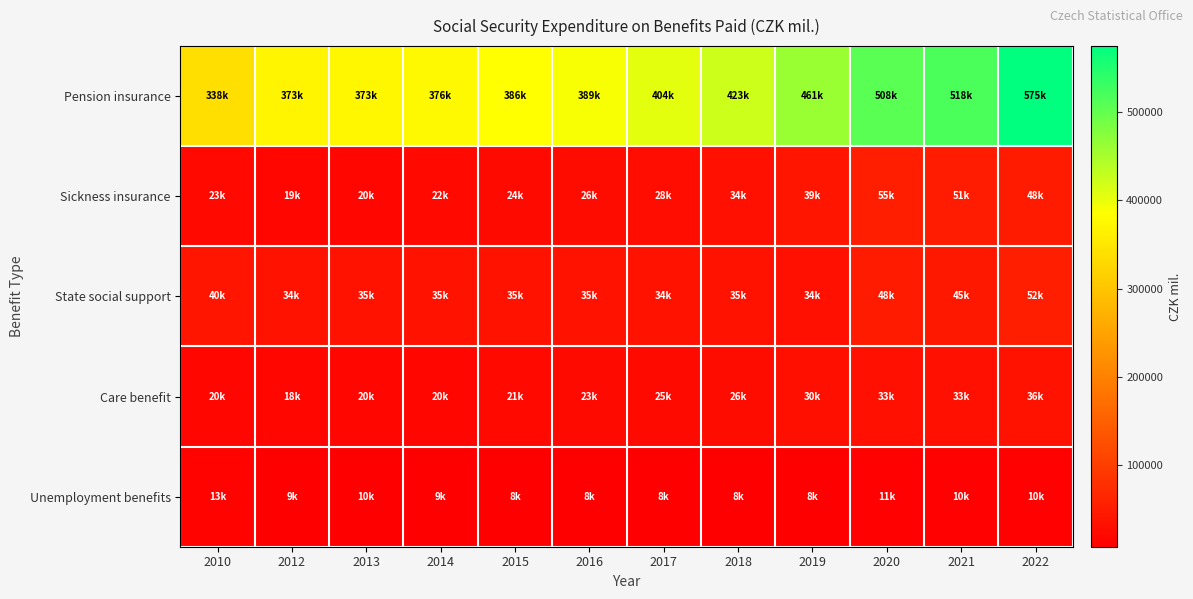

Reading left to right, transcribe all the data shown in this chart.

Pension insurance: 2010=337799	2012=372753	2013=373435	2014=376406	2015=385520	2016=389167	2017=404368	2018=423478	2019=460508	2020=507631	2021=518384	2022=574905
Sickness insurance: 2010=22789	2012=19377	2013=20143	2014=22077	2015=24110	2016=26284	2017=28316	2018=33974	2019=38887	2020=55207	2021=51472	2022=47631
State social support: 2010=39786	2012=34220	2013=35228	2014=35118	2015=34967	2016=34973	2017=34316	2018=35356	2019=33976	2020=47739	2021=44732	2022=52291
Care benefit: 2010=19599	2012=18391	2013=19545	2014=20402	2015=21167	2016=23046	2017=25120	2018=26013	2019=29768	2020=33094	2021=32726	2022=36376
Unemployment benefits: 2010=13355	2012=8736	2013=9652	2014=9262	2015=8276	2016=8220	2017=7819	2018=7511	2019=8114	2020=10525	2021=9969	2022=9857